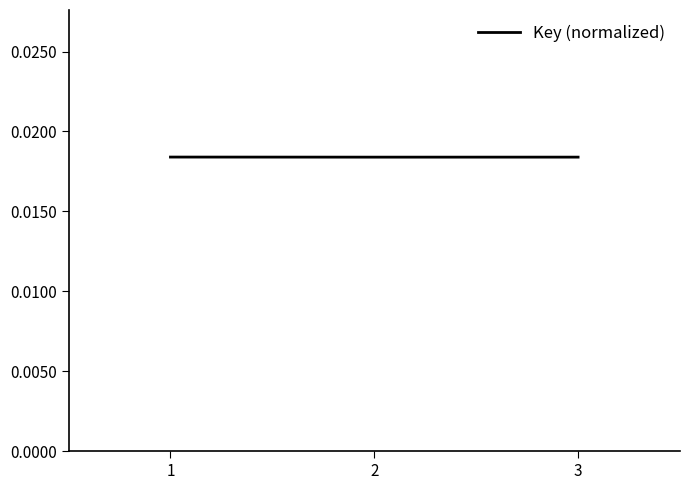

How many values are between 0 and 1?

3